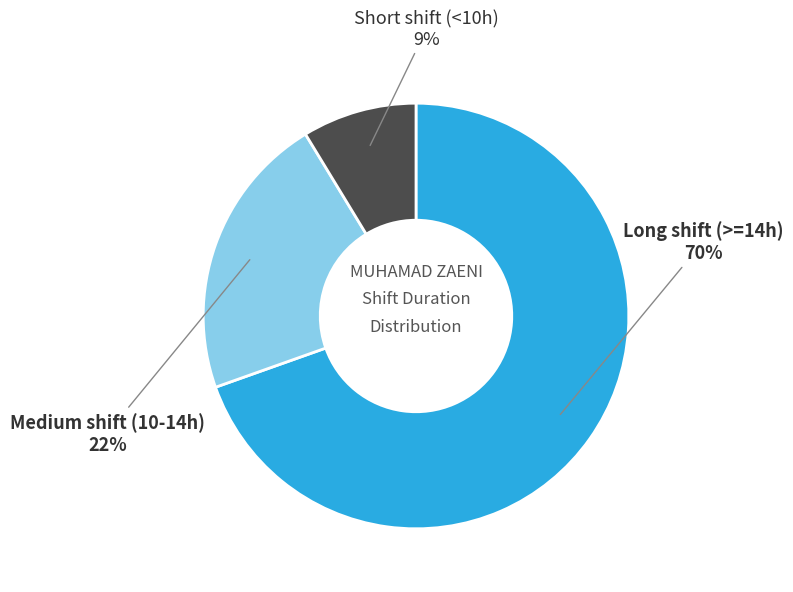

Is there a majority slice in this chart?

Yes